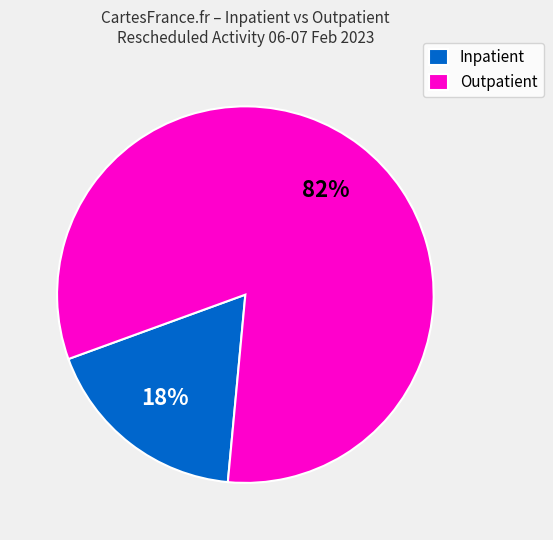

Which has a higher value, Outpatient or Inpatient?

Outpatient